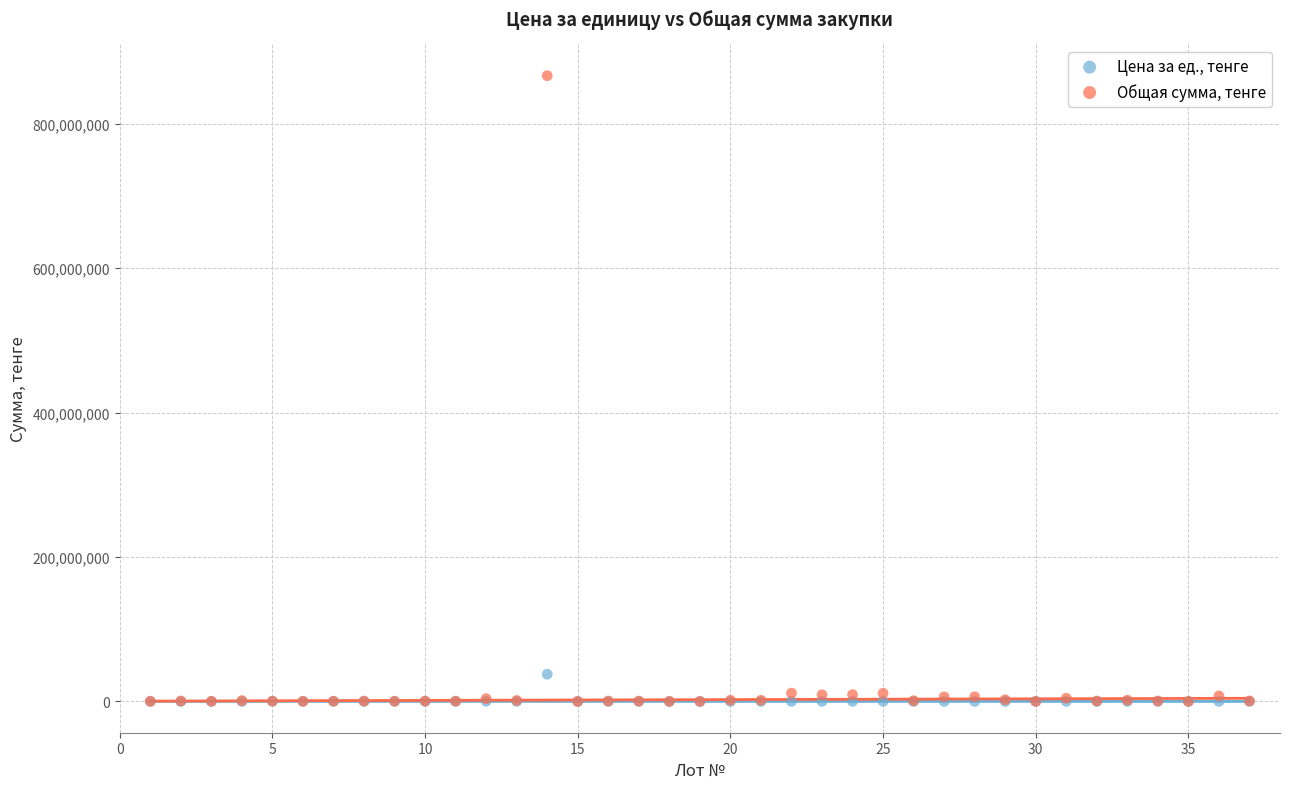

Across all series, what Y value is closest to 433251571?

37674000